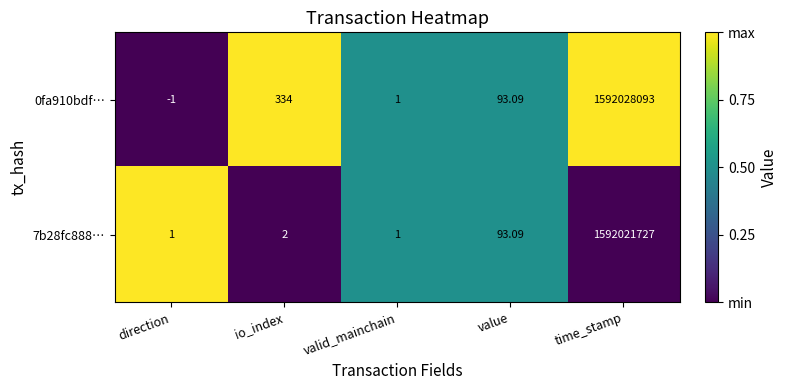

At which category is the sum across all series the highest?

time_stamp